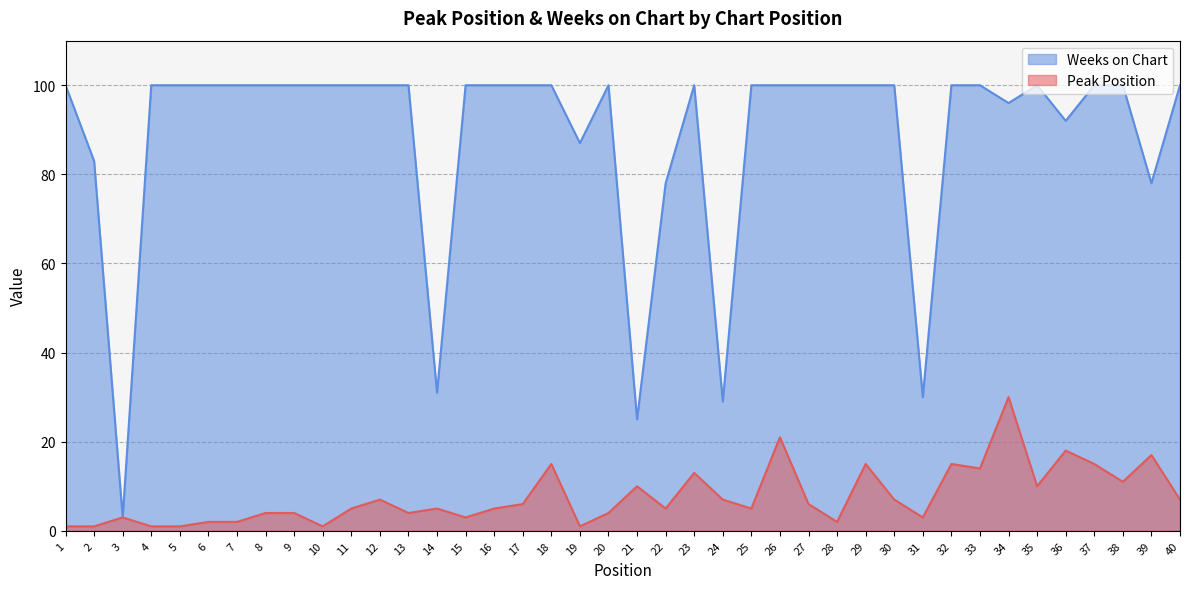

Between 8 and 18, which series saw the biggest shift?

Peak Position